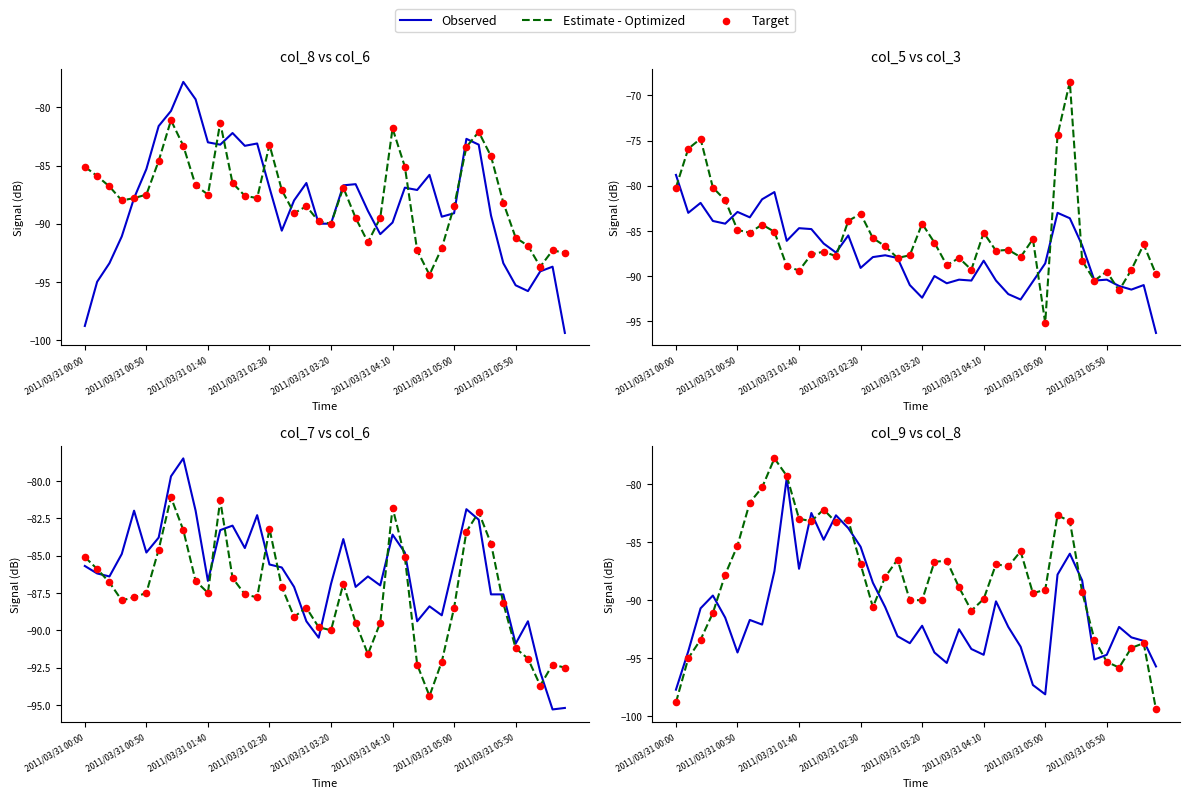

Which series has the largest Y range (max minus min)?

Estimate - Optimized